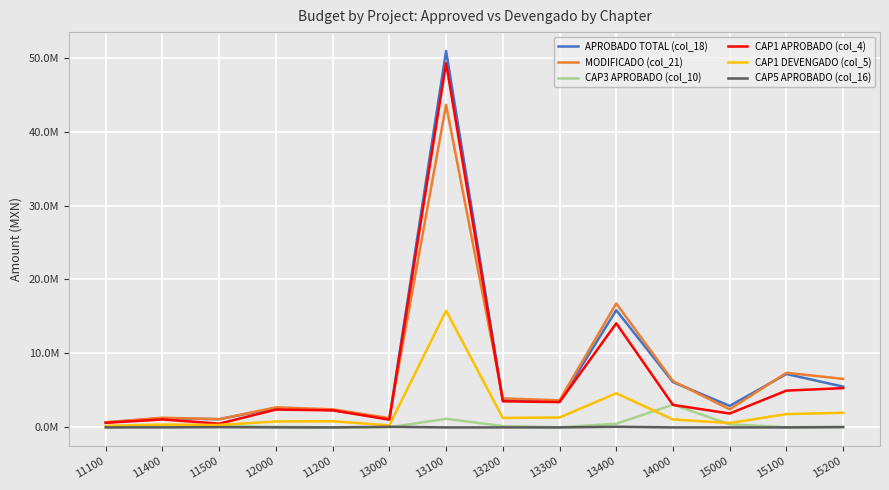

At which label does APROBADO TOTAL (col_18) first exceed 3457188?

13100